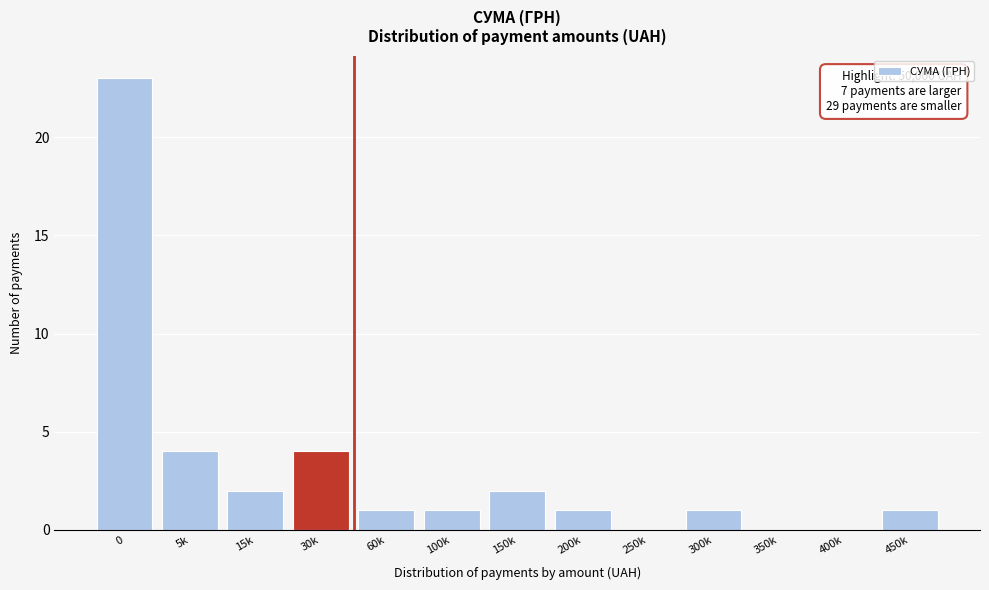

Reading left to right, transcribe all the data shown in this chart.

0=23	5k=4	15k=2	30k=4	60k=1	100k=1	150k=2	200k=1	250k=0	300k=1	350k=0	400k=0	450k=1